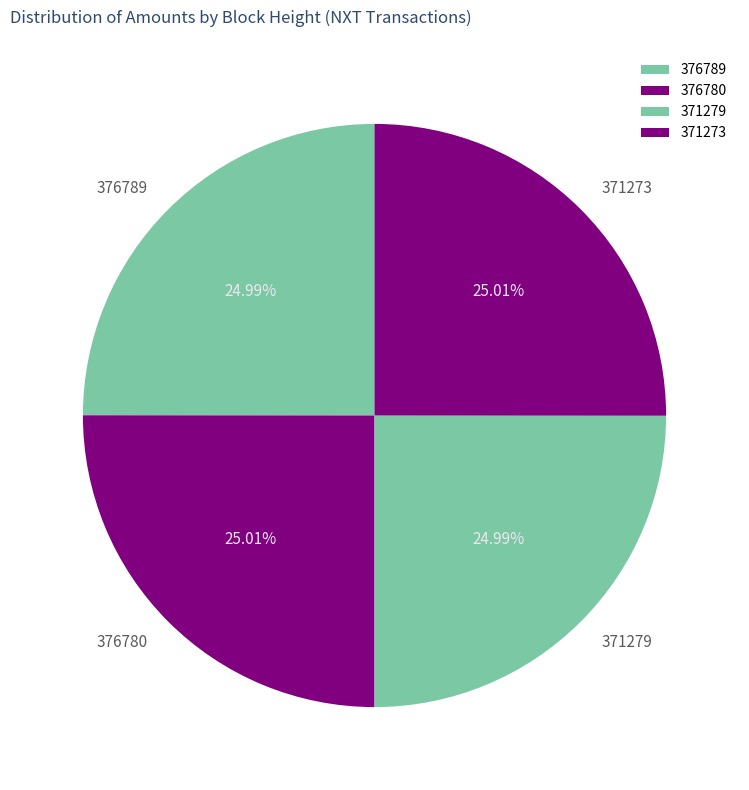

What is the ratio of the value at 371279 to the value at 376780?

1.0